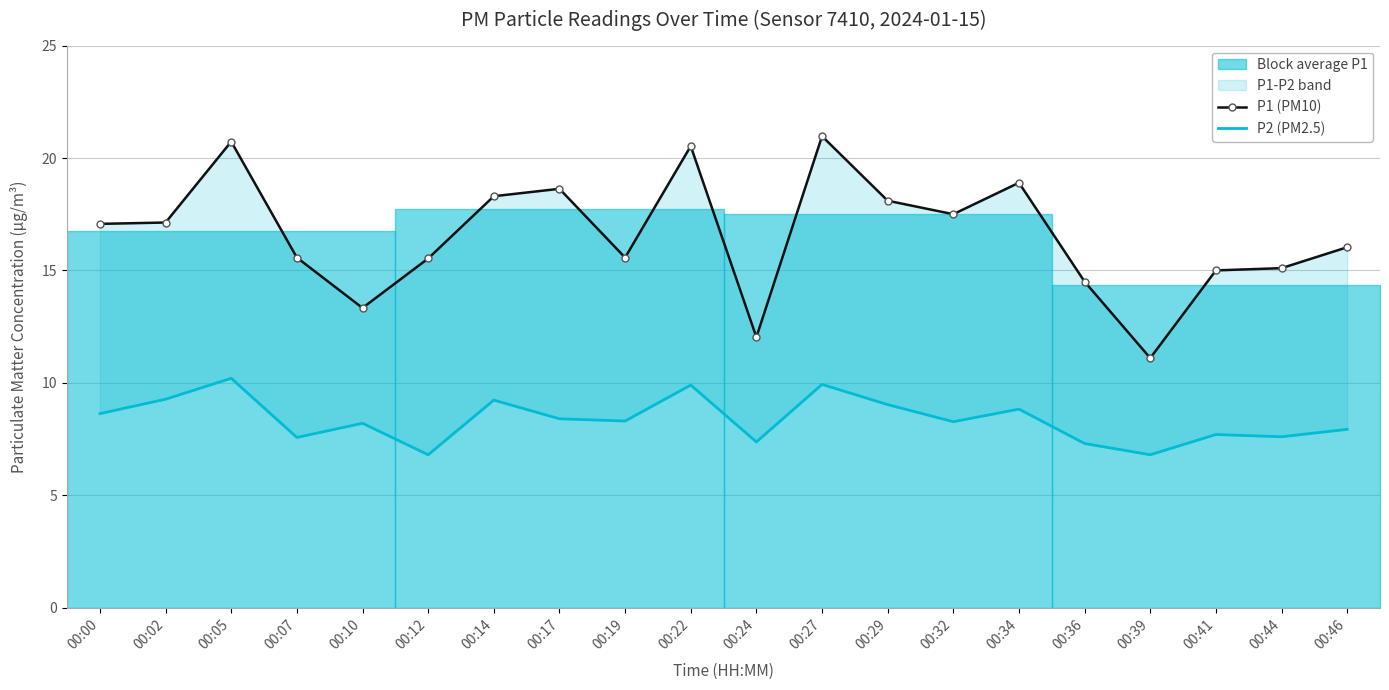

At which label is P1 (PM10) closest to 16?

00:46